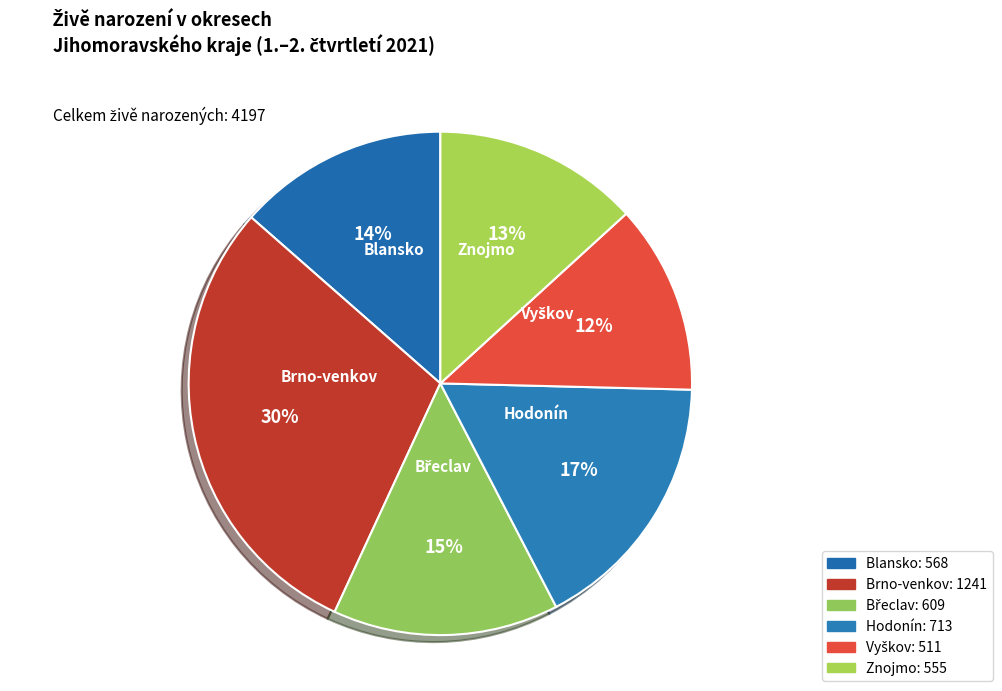

The Blansko slice represents 4% of the pie. True or false?

False